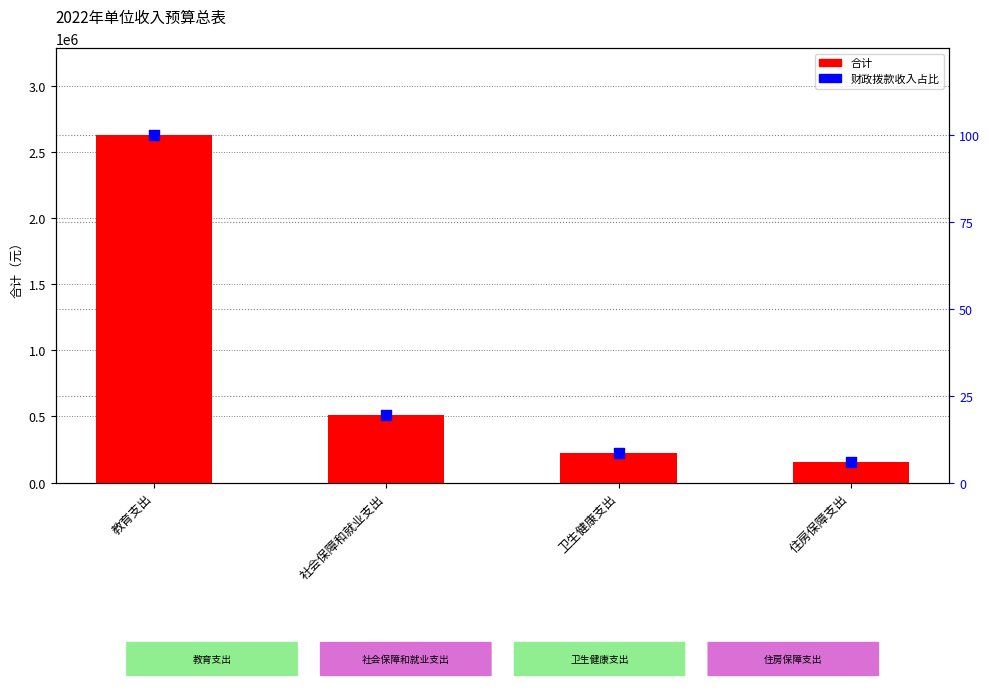

Which series has the widest spread of Y values?

合计